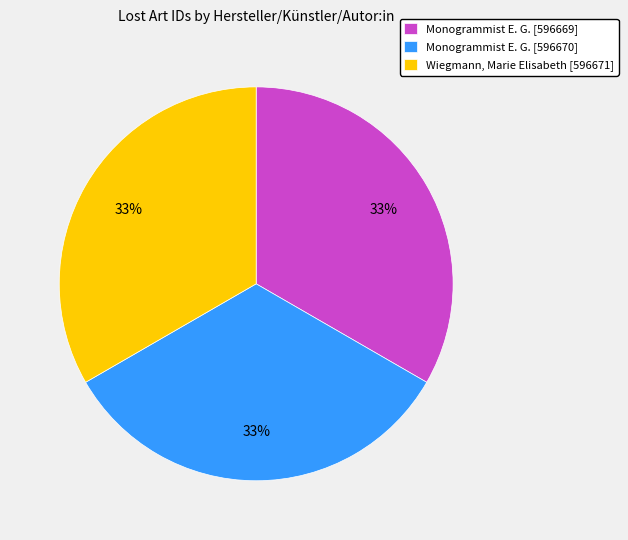

Is it true that Monogrammist E. G. [596669] is 24% of the pie?

False